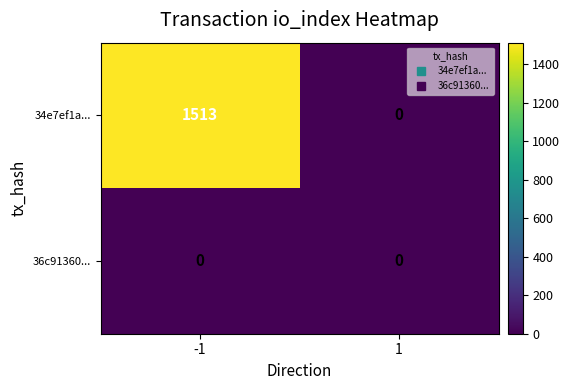

Is the value of 34e7ef1a... at -1 greater than the value of 36c91360... at 1?

Yes